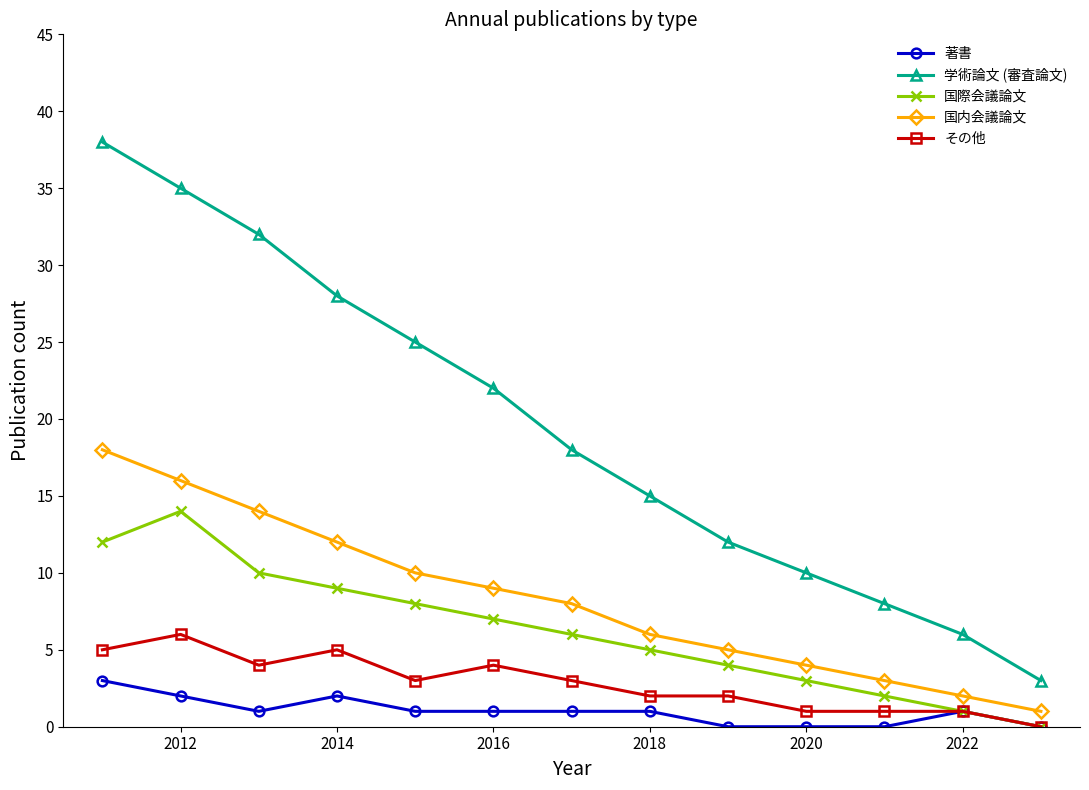

How many series are shown in this chart?

5